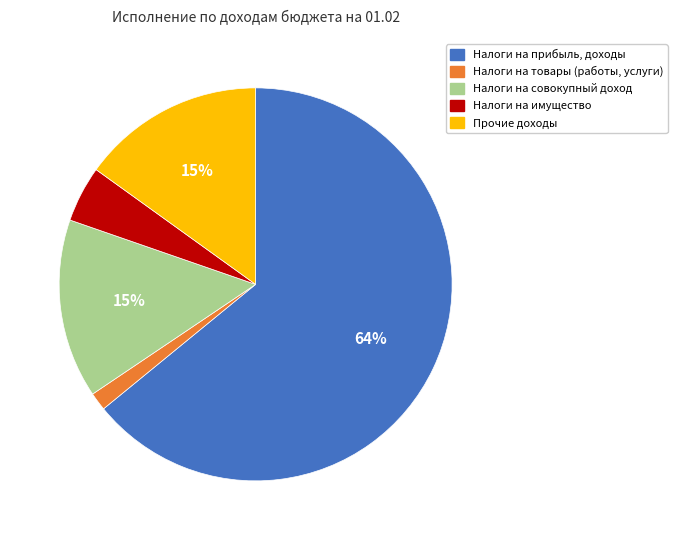

Is it true that Налоги на совокупный доход is 15% of the pie?

True